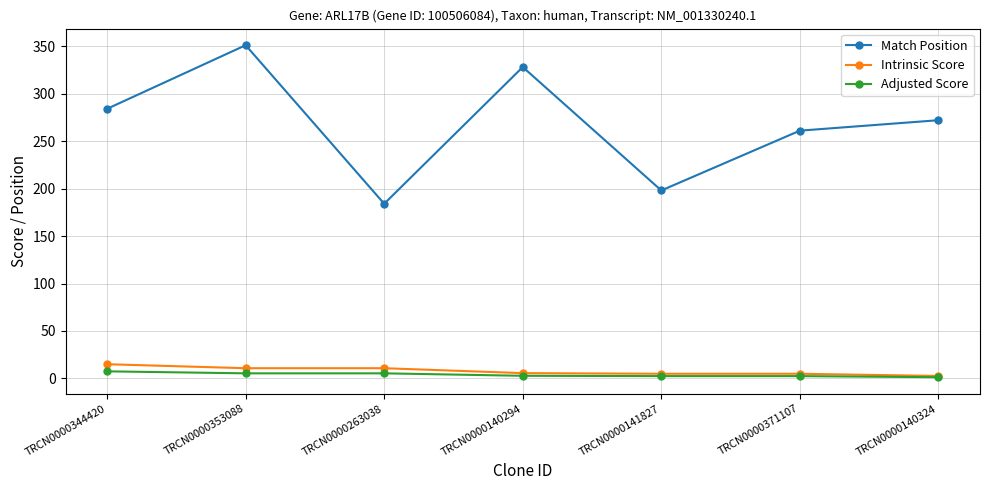

What is the label of the 3rd point from the left?

TRCN0000263038